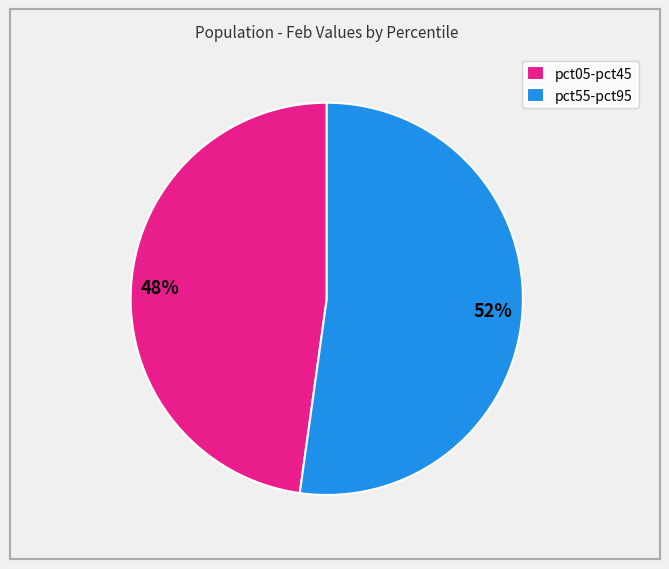

Rank the categories by value from lowest to highest.

pct05-pct45, pct55-pct95